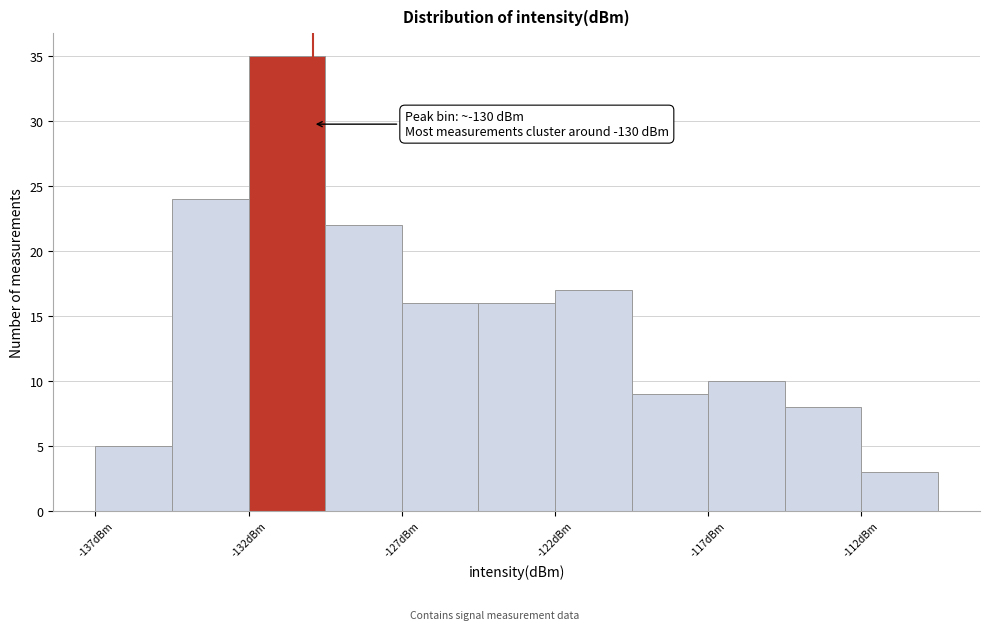

Over which range of the x-axis is the bar tallest?

-132.1 to -129.6